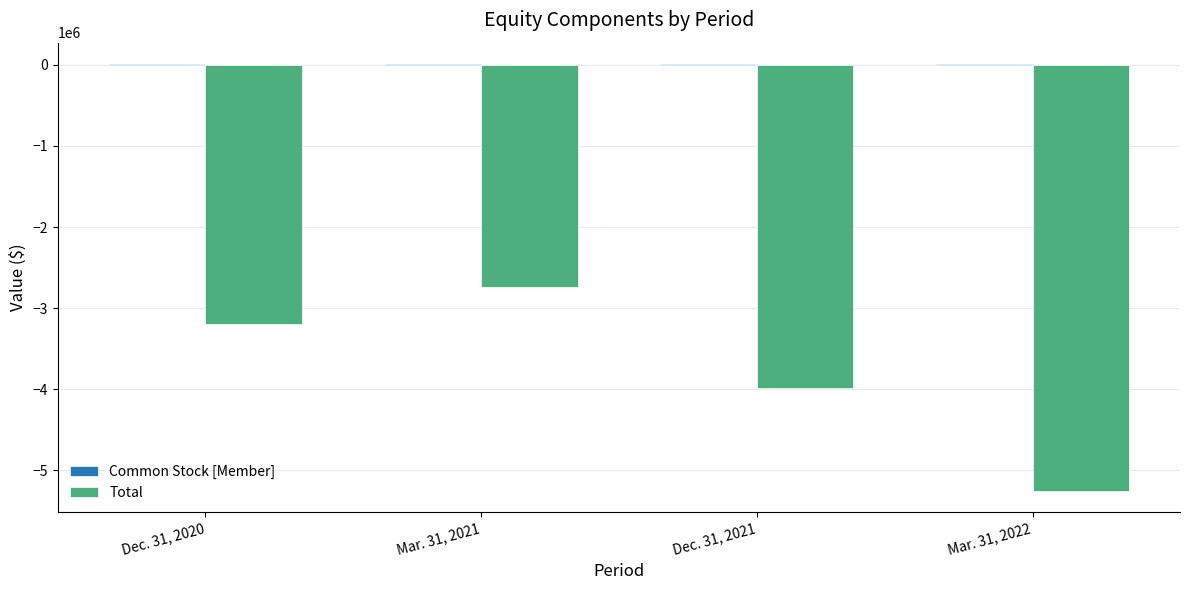

At which category is the sum across all series the highest?

Mar. 31, 2021